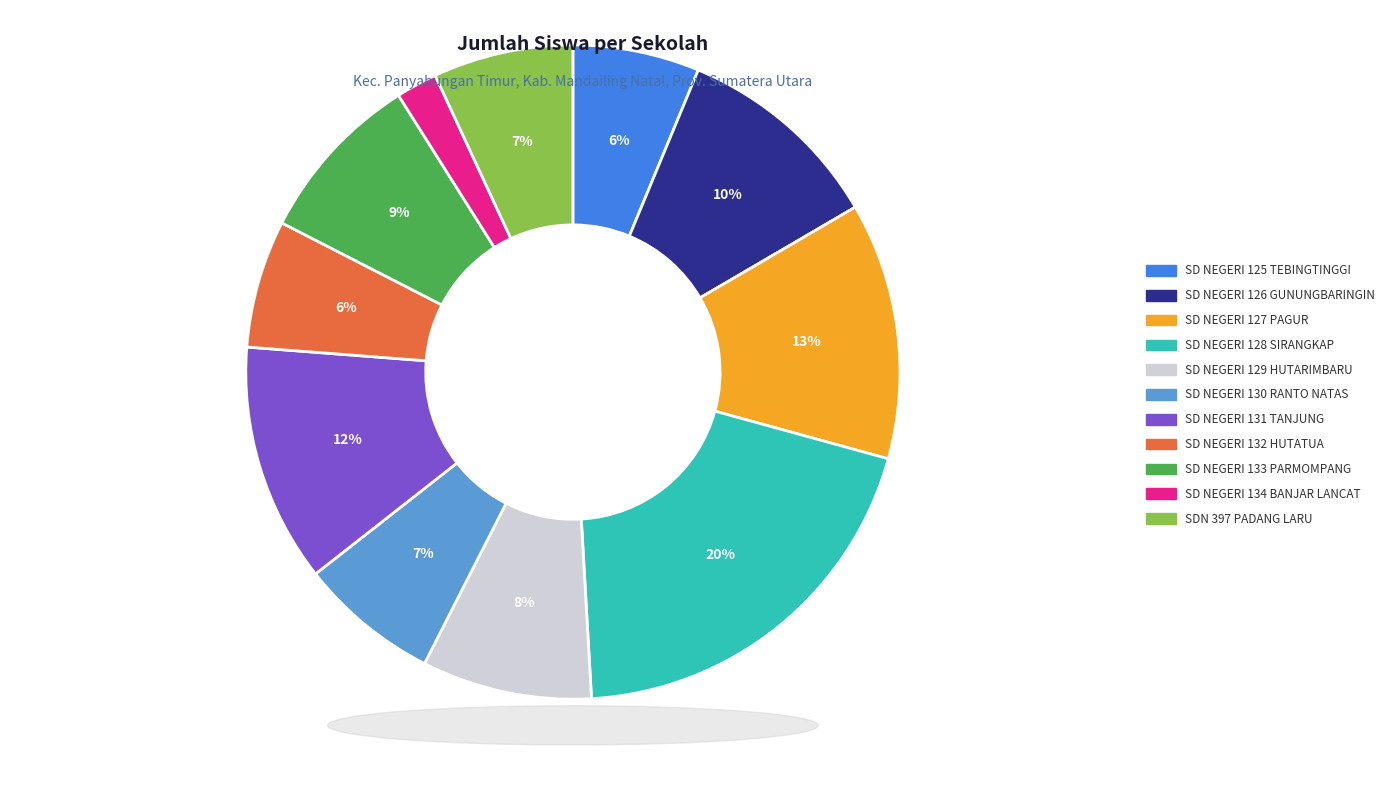

What percentage is the SD NEGERI 129 HUTARIMBARU slice, to the nearest percent?

8%